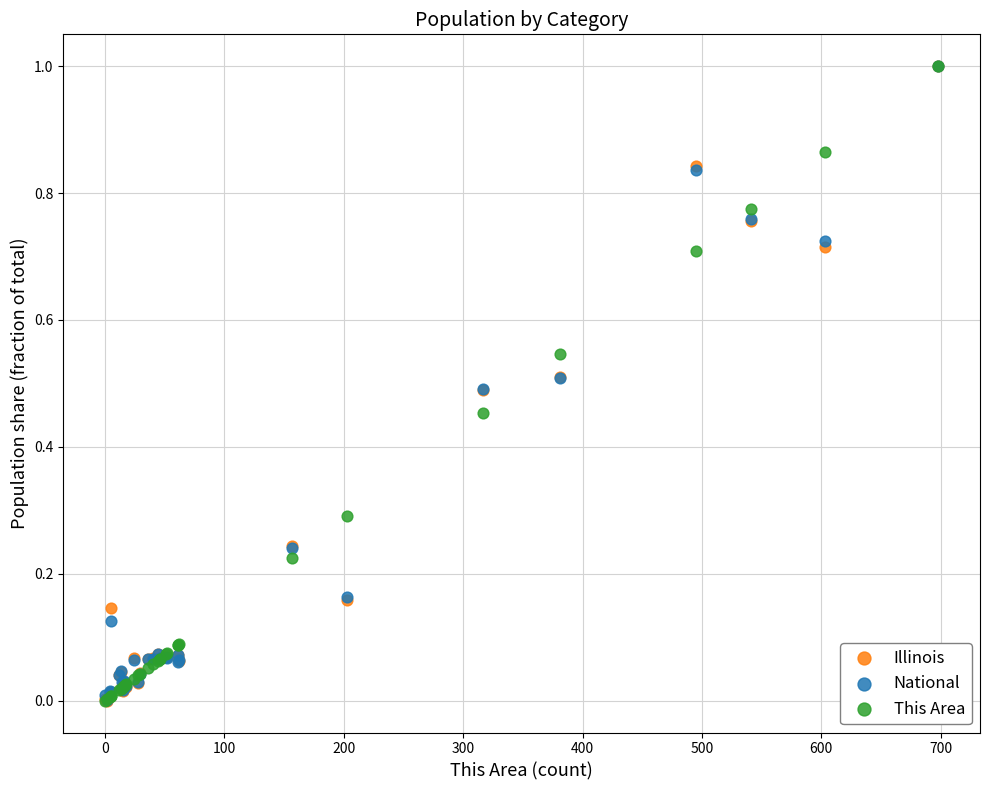

What are all the series names shown in the legend?

Illinois, National, This Area